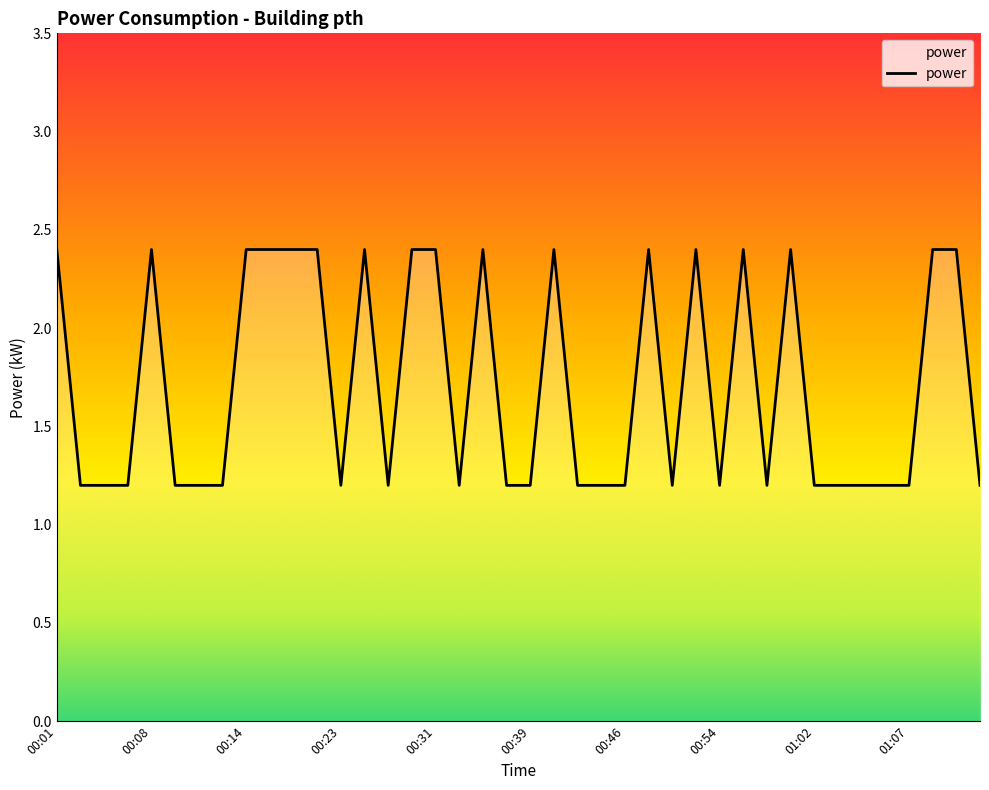

What is the minimum value shown in the chart?

1.2